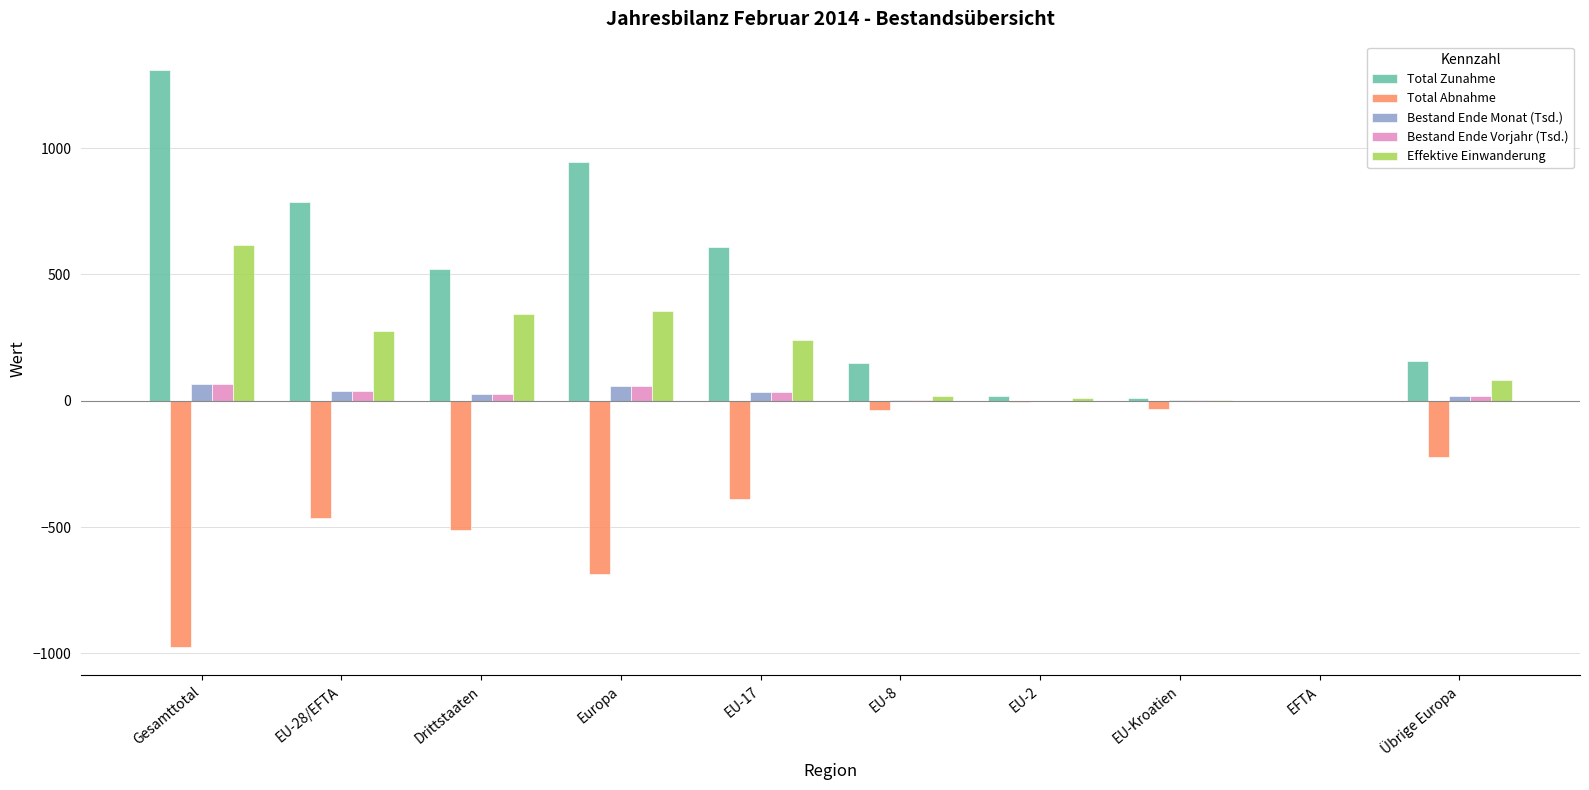

What is the sum of all Bestand Ende Monat (Tsd.) values?

246.9